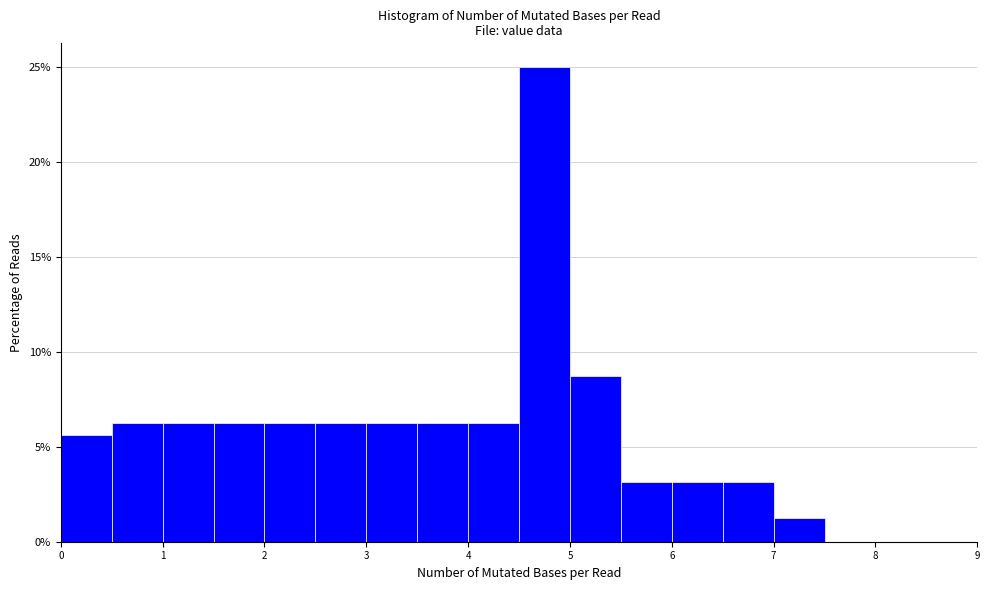

Reading left to right, list every bar in this chart as the range it spans on the x-axis followed by its height. The values are not printed on the chart, so give them approximately, as read against the axis.

0.0 to 0.5: 5.5
0.5 to 1.0: 6.5
1.0 to 1.5: 6.5
1.5 to 2.0: 6.5
2.0 to 2.5: 6.5
2.5 to 3.0: 6.5
3.0 to 3.5: 6.5
3.5 to 4.0: 6.5
4.0 to 4.5: 6.5
4.5 to 5.0: 25.0
5.0 to 5.5: 9.0
5.5 to 6.0: 3.0
6.0 to 6.5: 3.0
6.5 to 7.0: 3.0
7.0 to 7.5: 1.5
7.5 to 8.0: 0
8.0 to 8.5: 0
8.5 to 9.0: 0